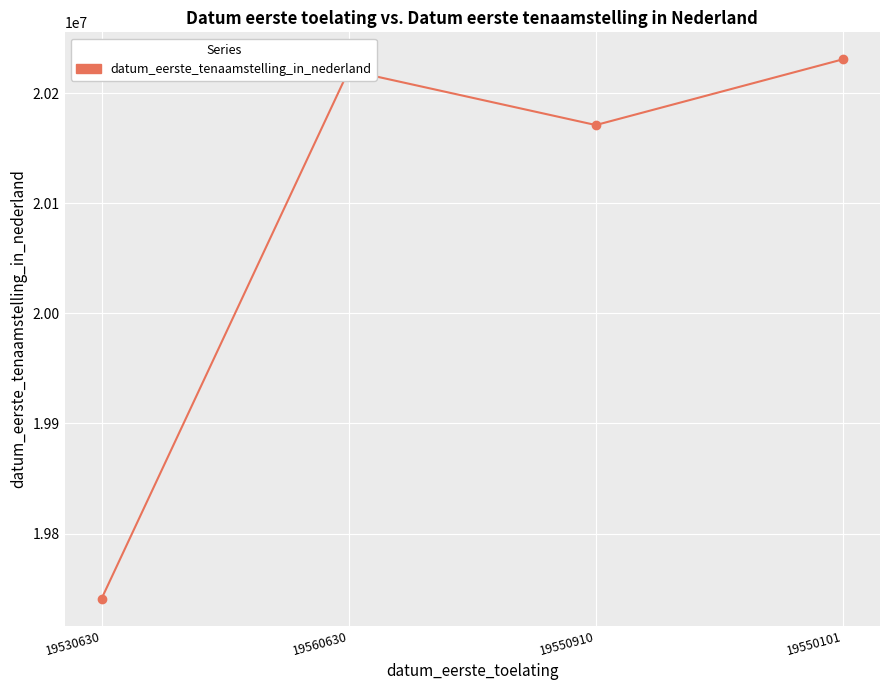

What position from the left is 19550910?

3